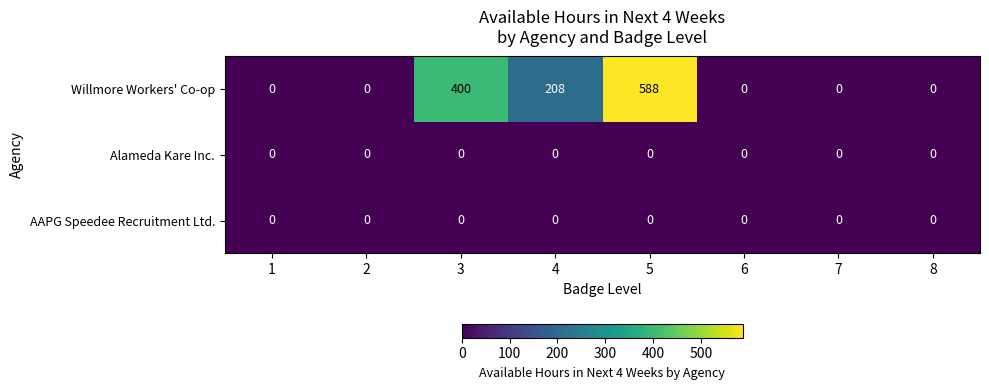

Reading left to right, extract all data points from this chart.

Willmore Workers' Co-op: 1=0	2=0	3=400	4=208	5=588	6=0	7=0	8=0
Alameda Kare Inc.: 1=0	2=0	3=0	4=0	5=0	6=0	7=0	8=0
AAPG Speedee Recruitment Ltd.: 1=0	2=0	3=0	4=0	5=0	6=0	7=0	8=0